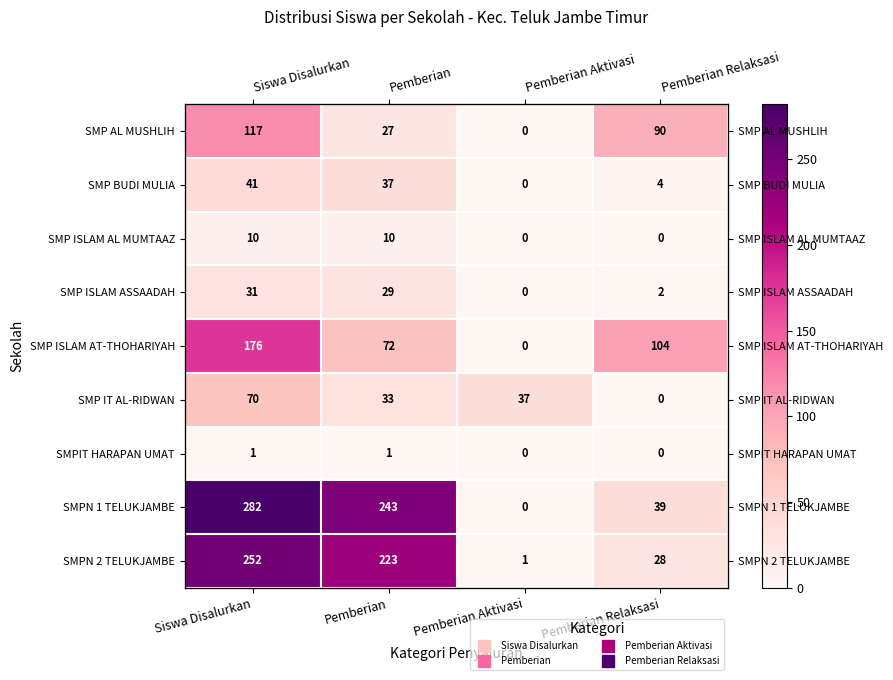

Rank the series by their maximum value, from highest to lowest.

SMPN 1 TELUKJAMBE, SMPN 2 TELUKJAMBE, SMP ISLAM AT-THOHARIYAH, SMP AL MUSHLIH, SMP IT AL-RIDWAN, SMP BUDI MULIA, SMP ISLAM ASSAADAH, SMP ISLAM AL MUMTAAZ, SMPIT HARAPAN UMAT